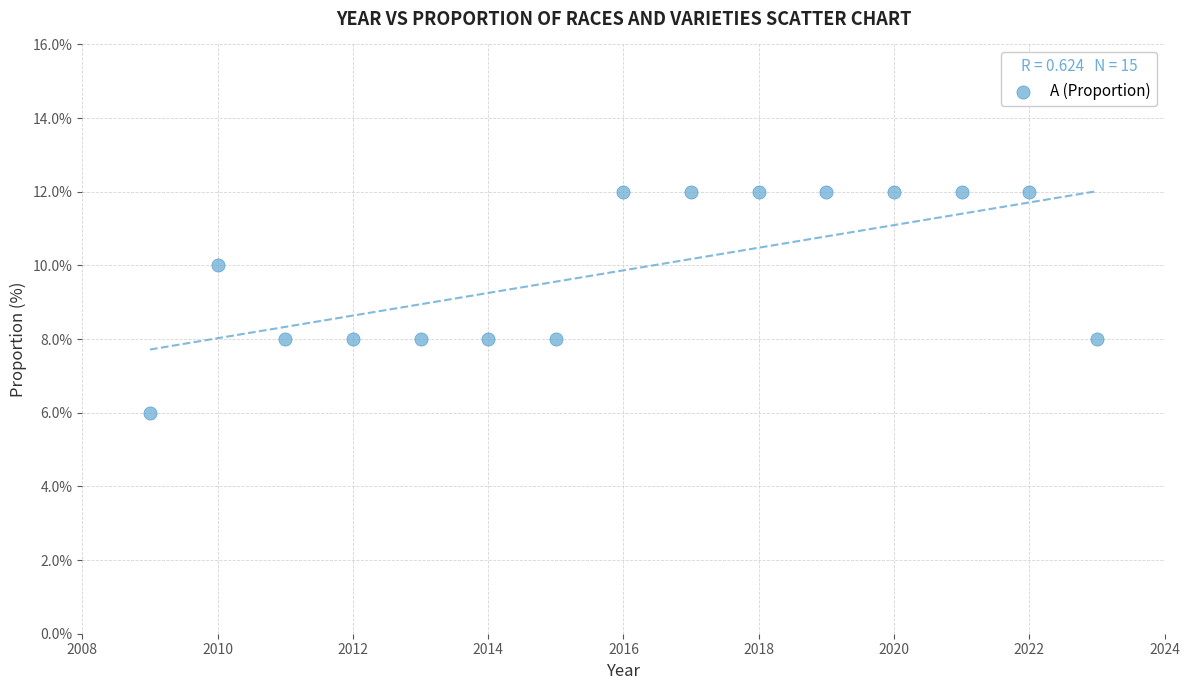

What is the range of Y values (max minus min)?

6